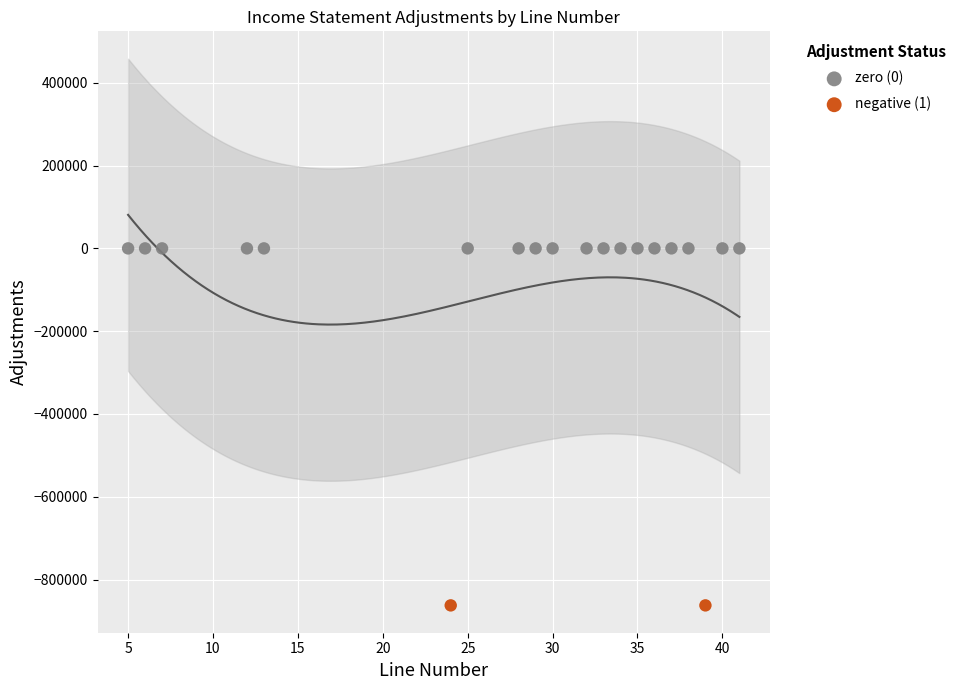

What are all the series names shown in the legend?

zero (0), negative (1)